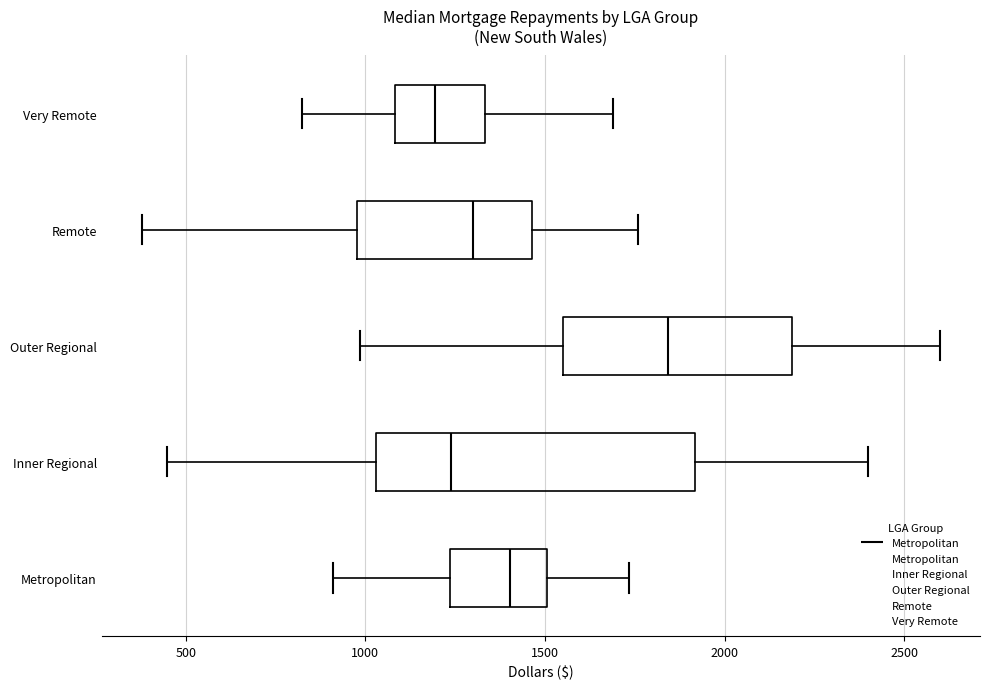

Which box is the widest, from its left edge to its right edge?

Inner Regional